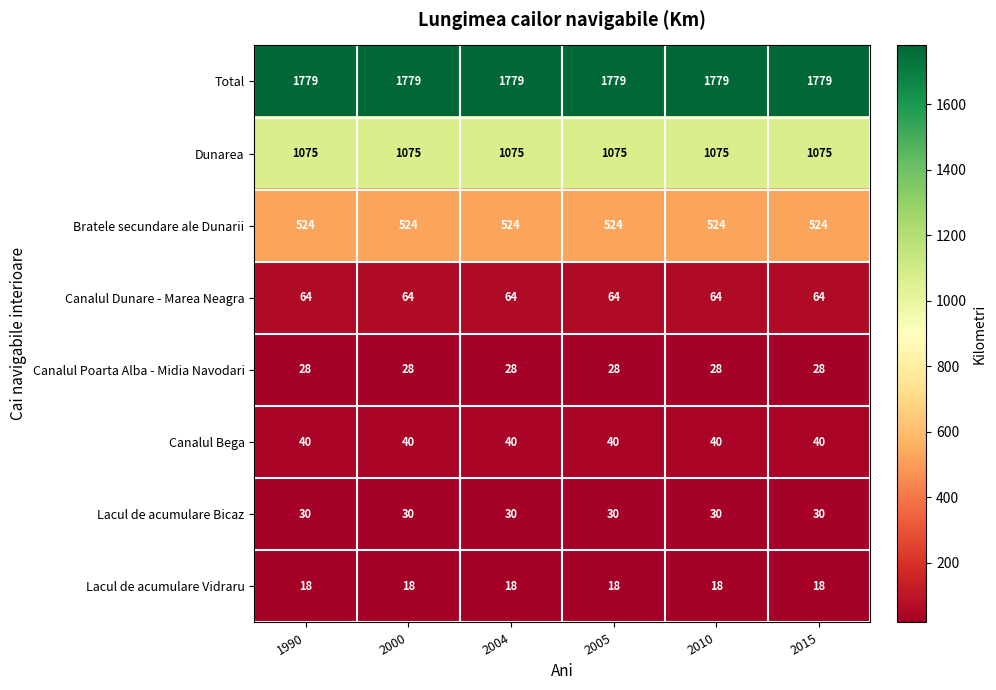

Rank the series at 2010 from lowest to highest value.

Lacul de acumulare Vidraru, Canalul Poarta Alba - Midia Navodari, Lacul de acumulare Bicaz, Canalul Bega, Canalul Dunare - Marea Neagra, Bratele secundare ale Dunarii, Dunarea, Total